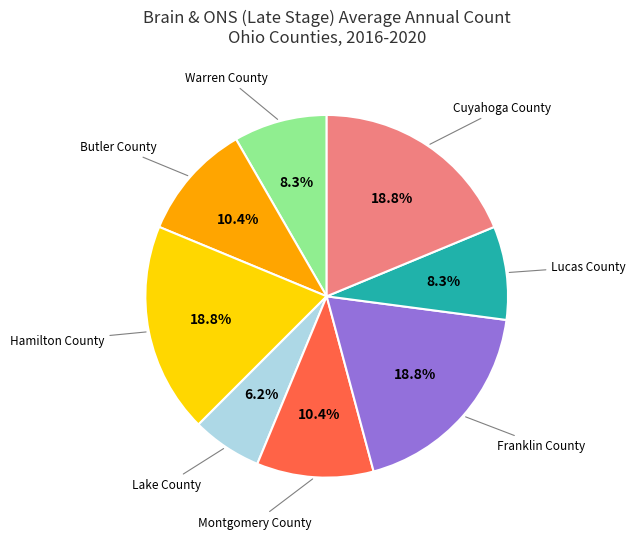

Does any single category account for the majority?

No